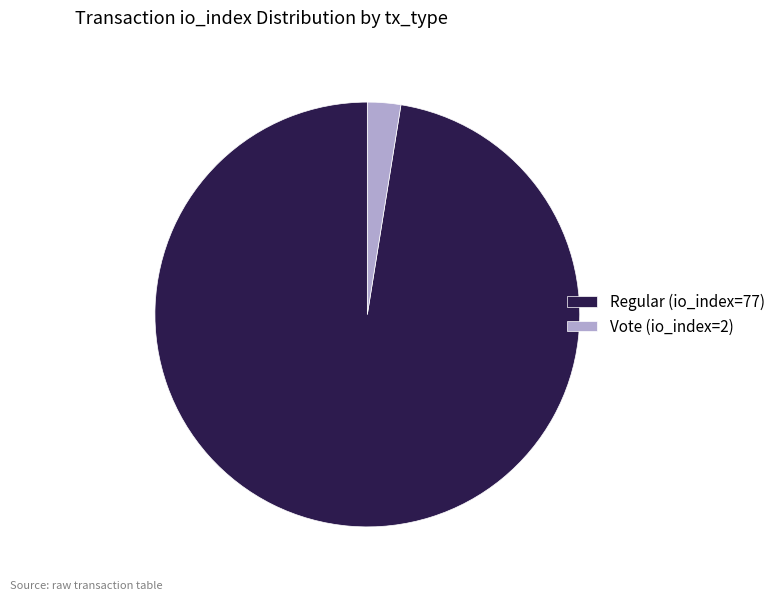

What is the smallest slice in the pie chart?

Vote (io_index=2)